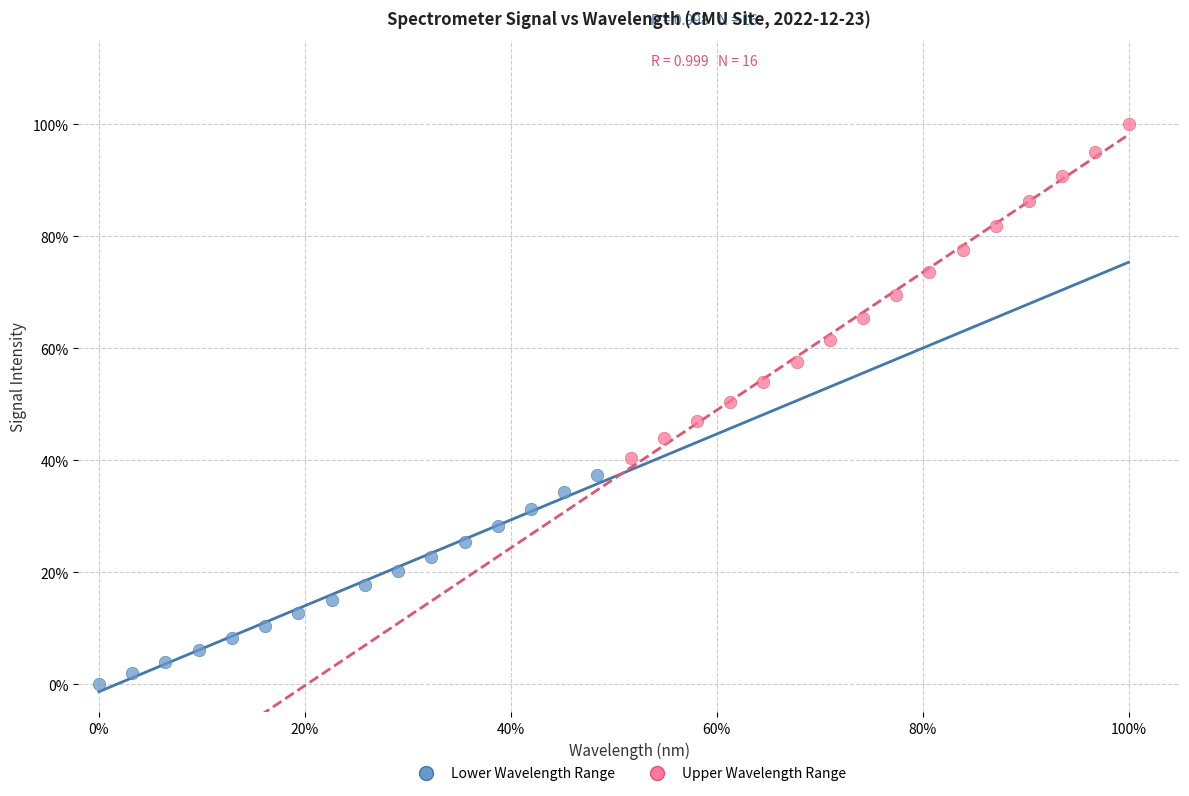

What are all the series names shown in the legend?

Lower Wavelength Range, Upper Wavelength Range